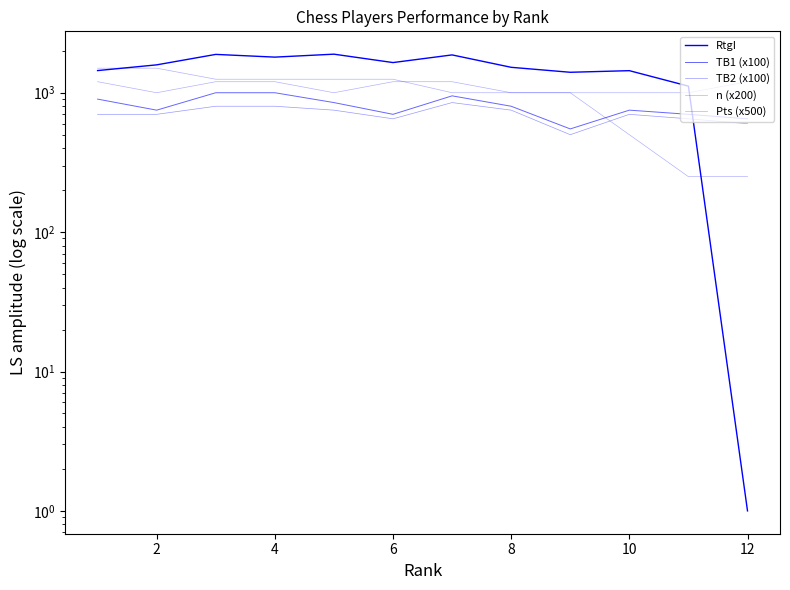

Reading left to right, transcribe all the data shown in this chart.

RtgI: 1442	1585	1884	1801	1891	1646	1868	1522	1402	1440	1115	1
TB1 (x100): 900	750	1000	1000	850	700	950	800	550	750	700	650
TB2 (x100): 700	700	800	800	750	650	850	750	500	700	650	600
n (x200): 1200	1000	1200	1200	1000	1200	1200	1000	1000	1000	1000	1200
Pts (x500): 1500	1500	1250	1250	1250	1250	1000	1000	1000	500	250	250